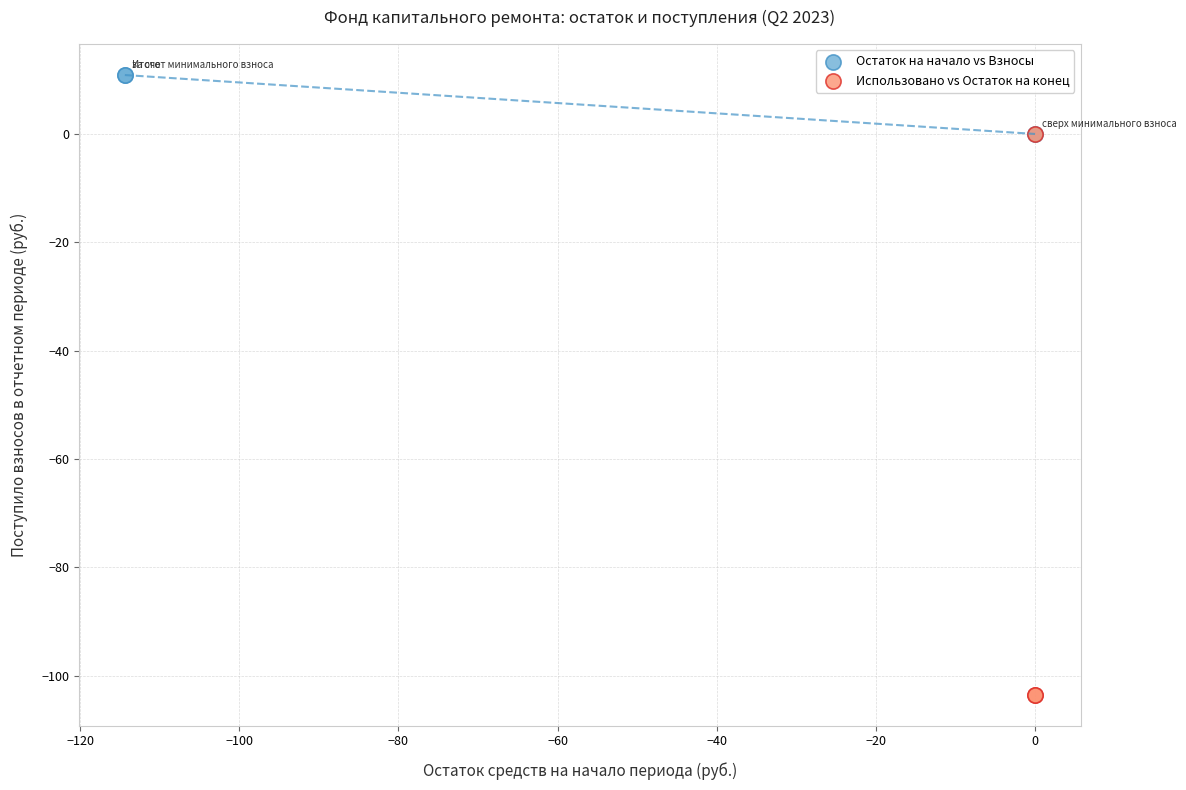

Which series contains the highest Y value?

Остаток на начало vs Взносы